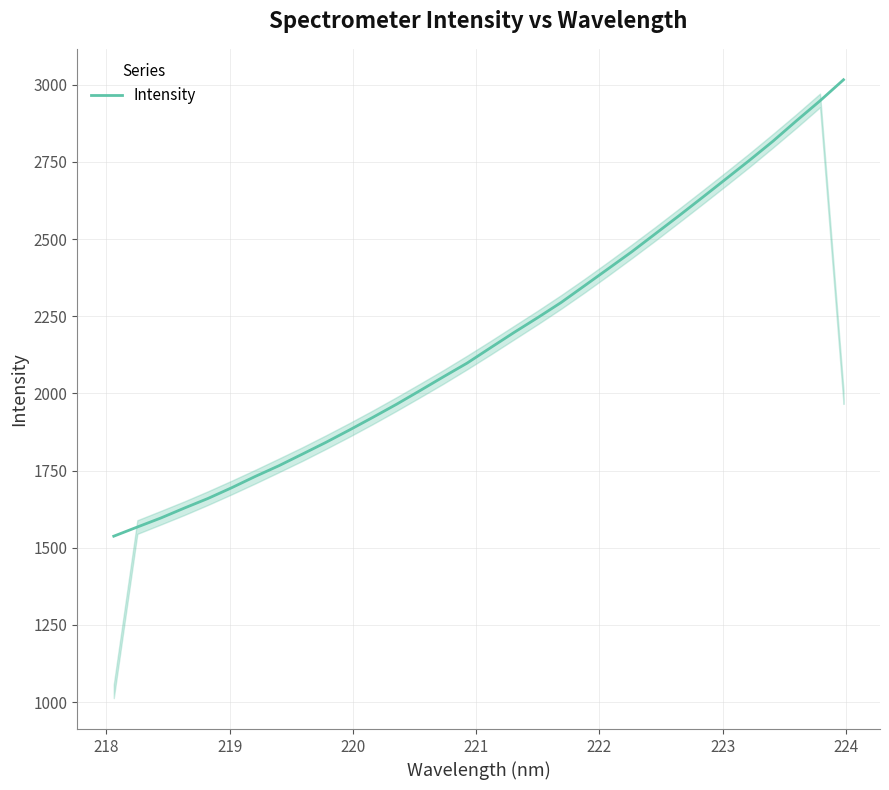

What is the difference between the maximum and minimum values?

1479.0